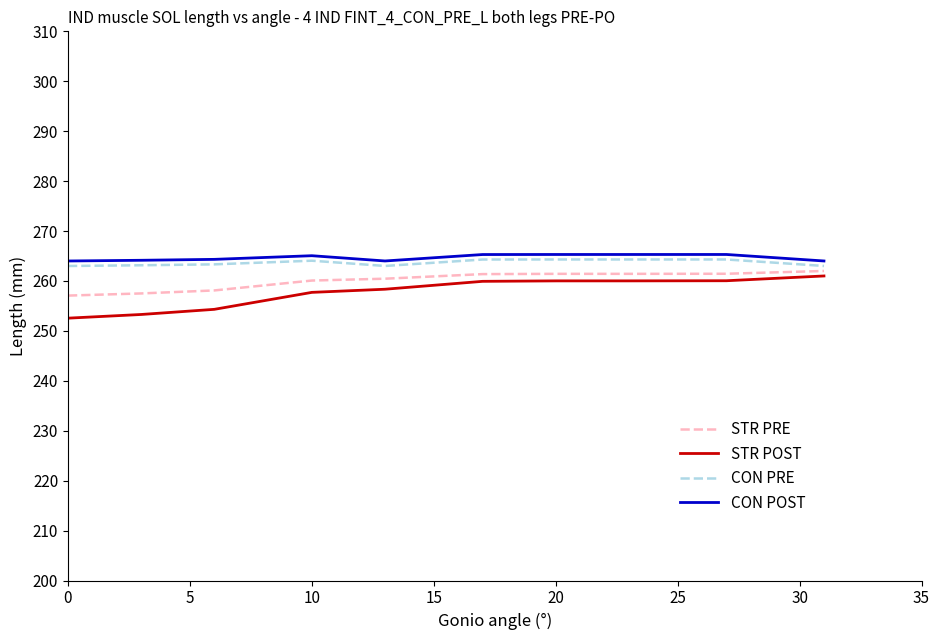

Which series has the largest range (max minus min)?

STR POST